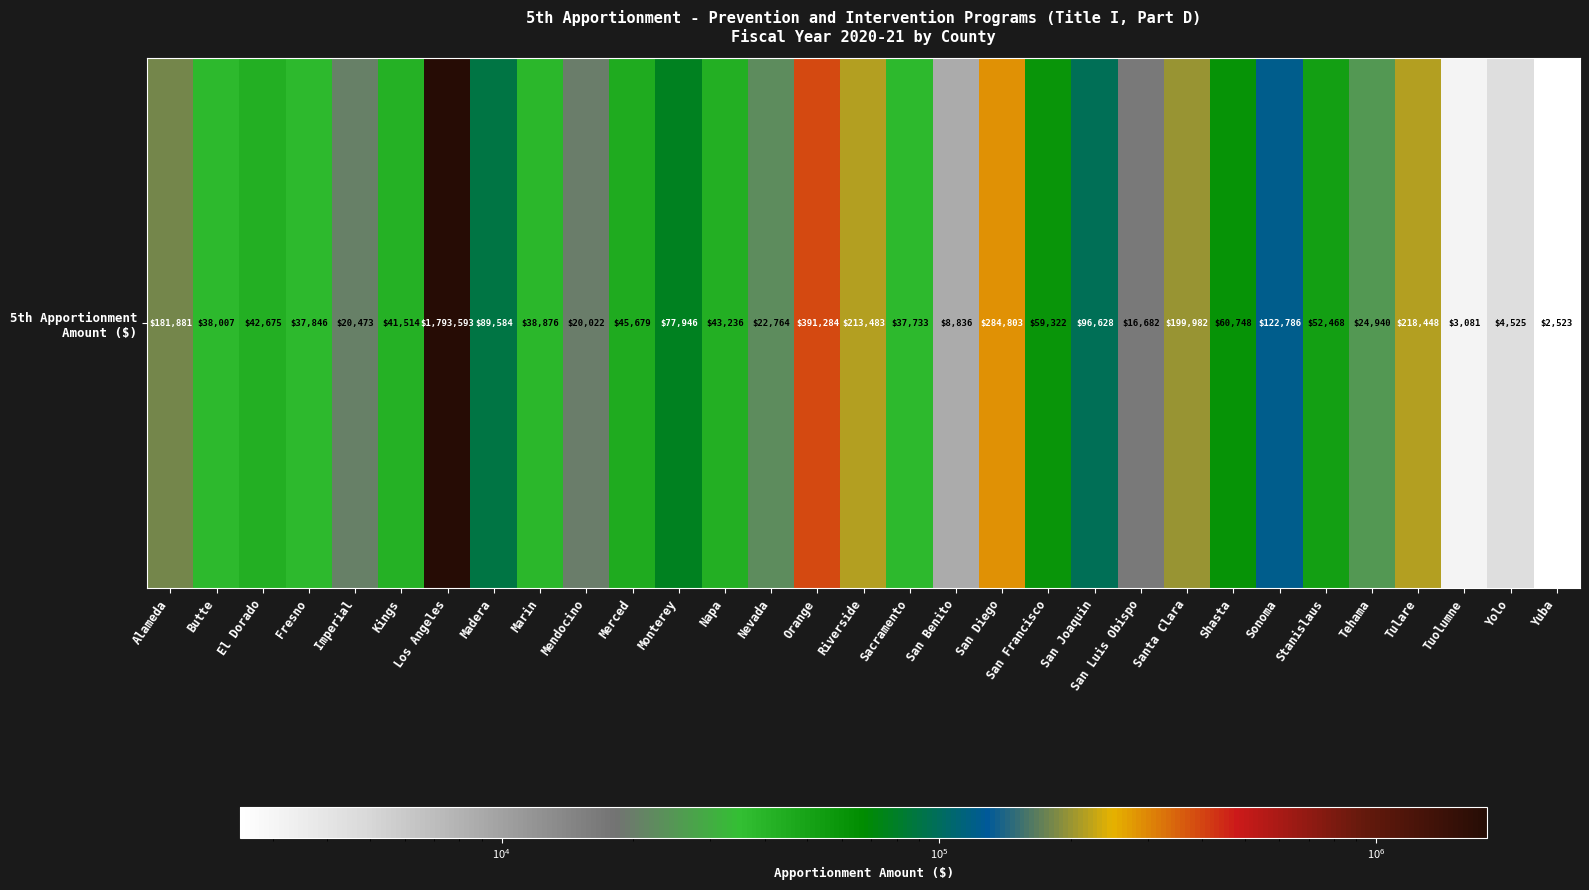

What is the average value?

138463